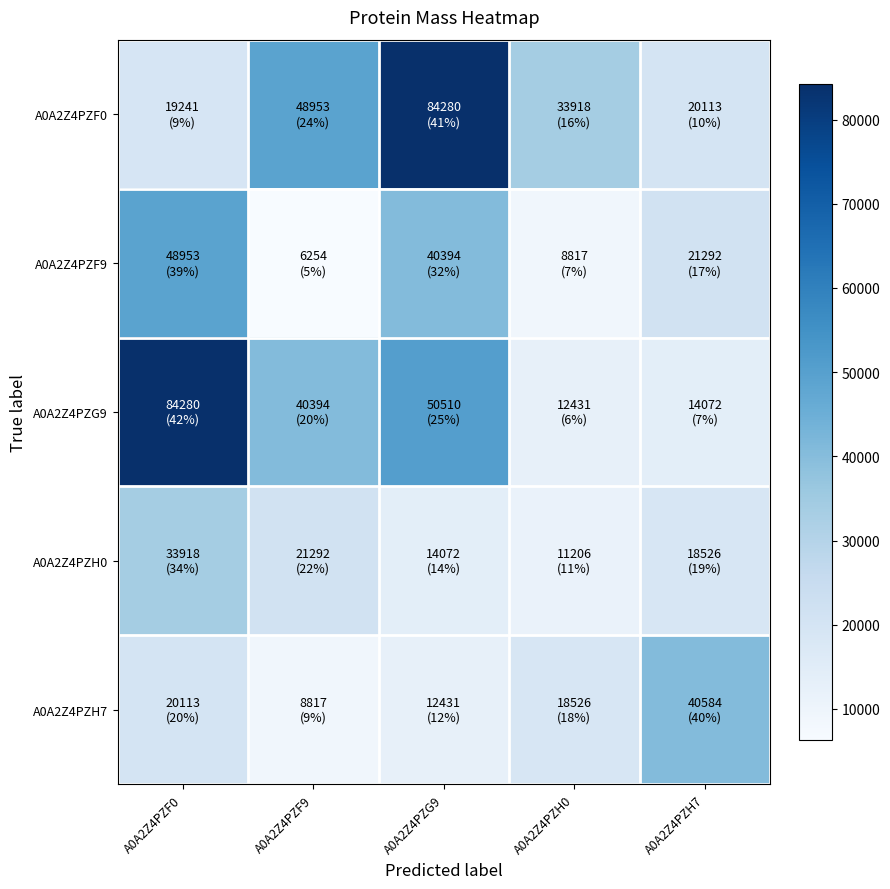

Reading right to left, transcribe all the data shown in this chart.

A0A2Z4PZF0: A0A2Z4PZH7=20113.6	A0A2Z4PZH0=33918.7	A0A2Z4PZG9=84280.5	A0A2Z4PZF9=48953.7	A0A2Z4PZF0=19241.1
A0A2Z4PZF9: A0A2Z4PZH7=21292.3	A0A2Z4PZH0=8818.0	A0A2Z4PZG9=40394.1	A0A2Z4PZF9=6255.0	A0A2Z4PZF0=48953.7
A0A2Z4PZG9: A0A2Z4PZH7=14072.9	A0A2Z4PZH0=12431.3	A0A2Z4PZG9=50510.3	A0A2Z4PZF9=40394.1	A0A2Z4PZF0=84280.5
A0A2Z4PZH0: A0A2Z4PZH7=18526.2	A0A2Z4PZH0=11206.8	A0A2Z4PZG9=14072.9	A0A2Z4PZF9=21292.3	A0A2Z4PZF0=33918.7
A0A2Z4PZH7: A0A2Z4PZH7=40584.5	A0A2Z4PZH0=18526.2	A0A2Z4PZG9=12431.3	A0A2Z4PZF9=8818.0	A0A2Z4PZF0=20113.6